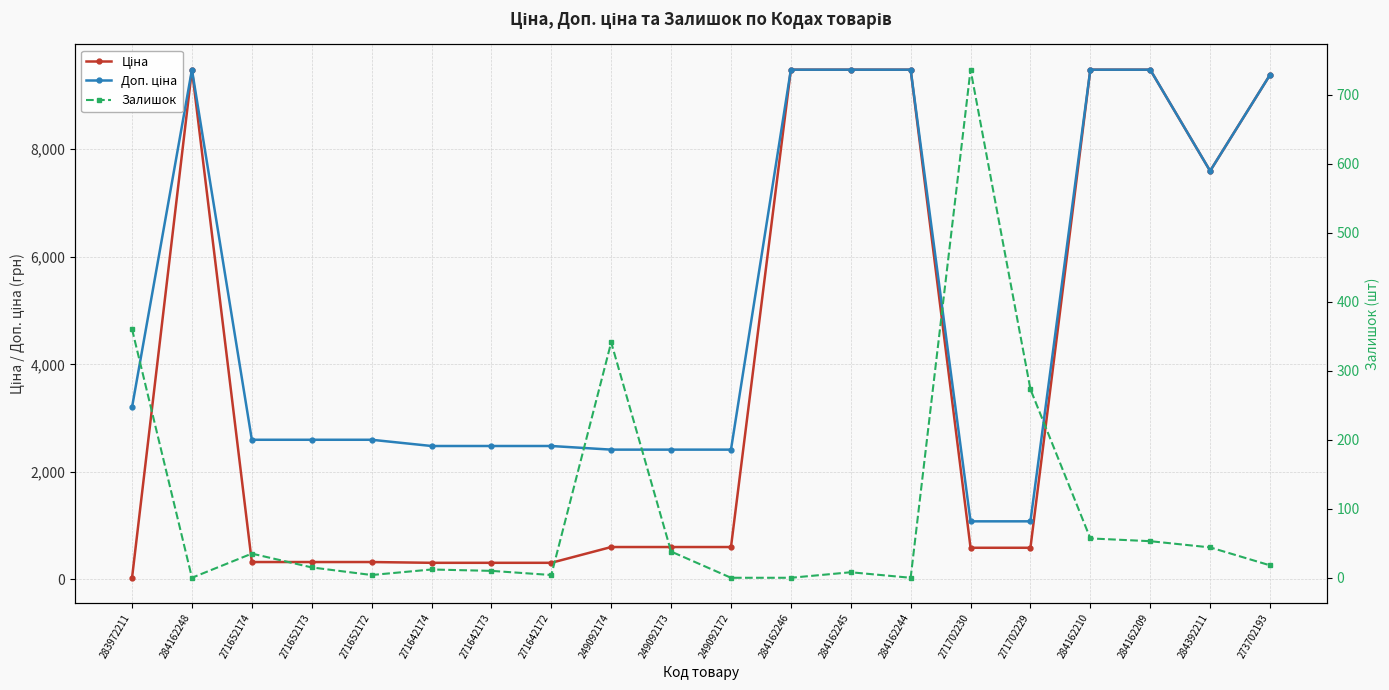

The value of Ціна at 284162244 is 9480.1. True or false?

True